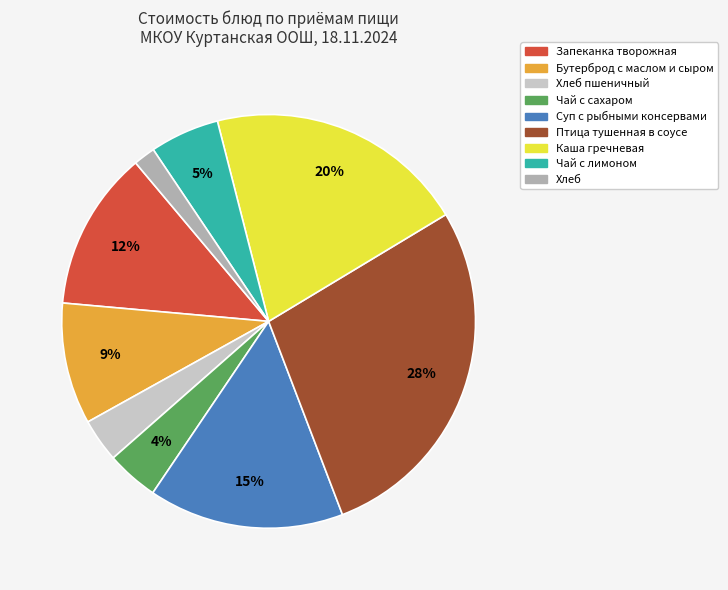

Is there any slice that represents more than half of the pie?

No